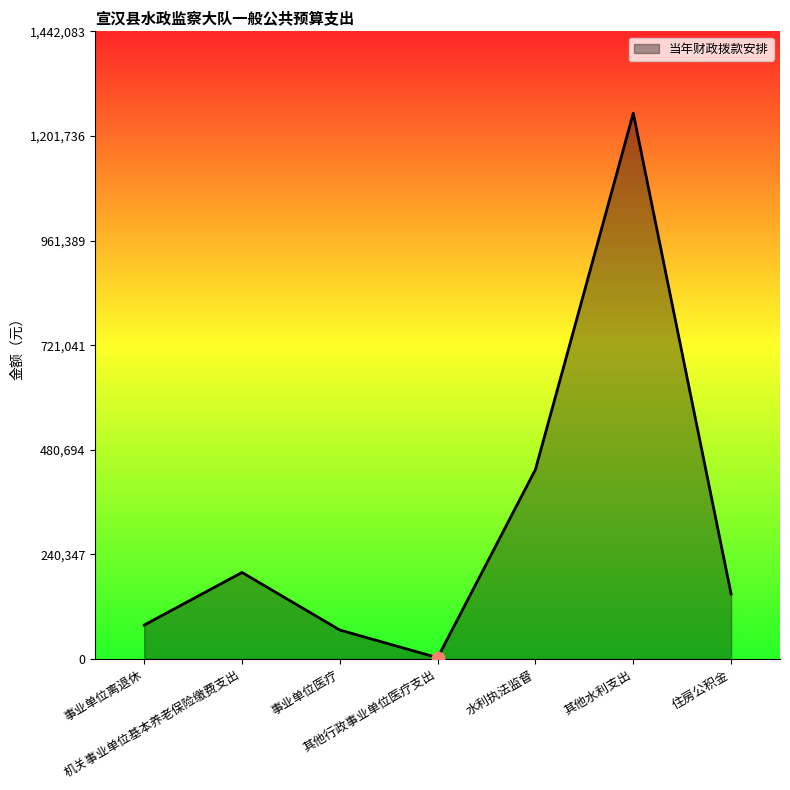

What is the ratio of the value at 事业单位离退休 to the value at 其他水利支出?

0.1